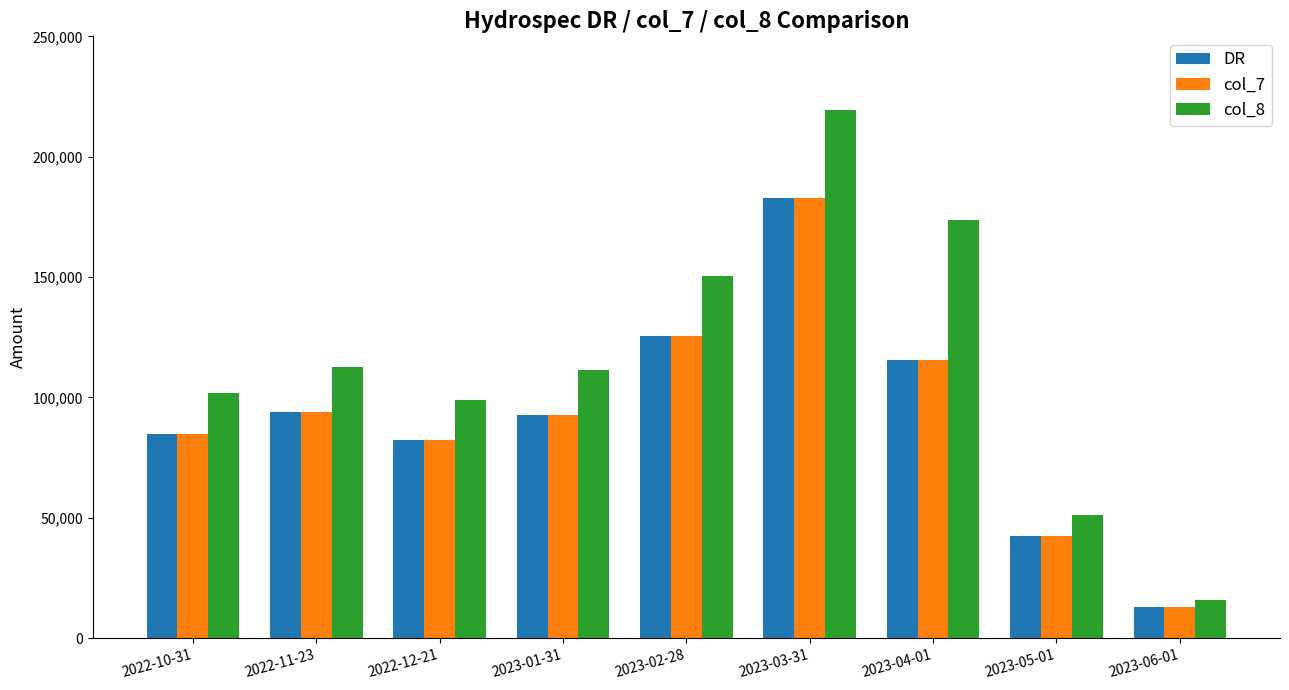

How many bars are there in each group?

3